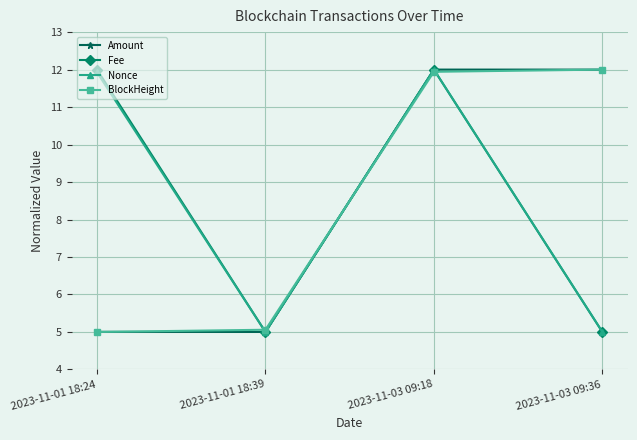

In Fee, how many points are higher than both neighbors (excluding endpoints)?

1